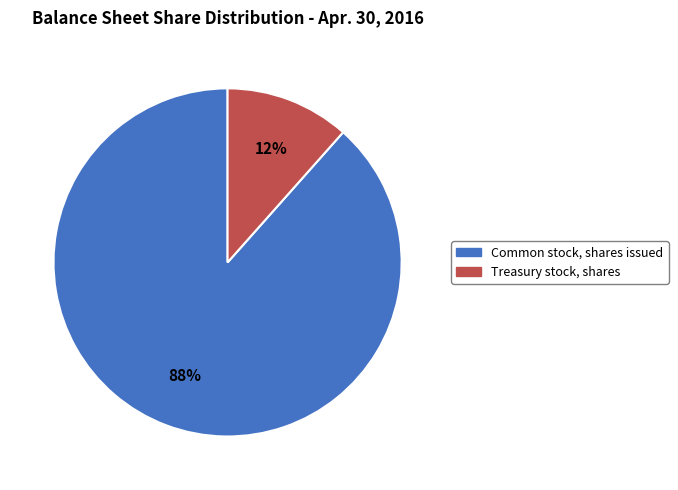

Combined, do Common stock, shares issued and Treasury stock, shares account for over 50%?

Yes